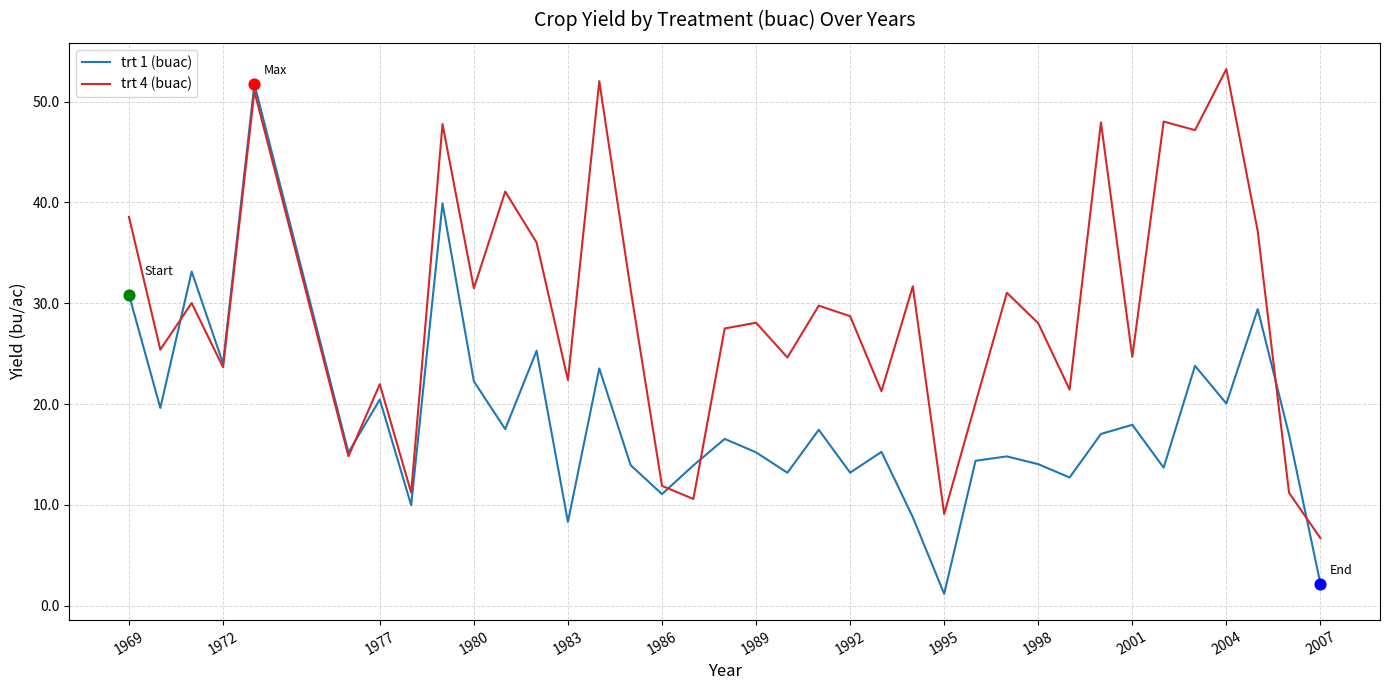

What is the minimum value for trt 4 (buac)?

6.7